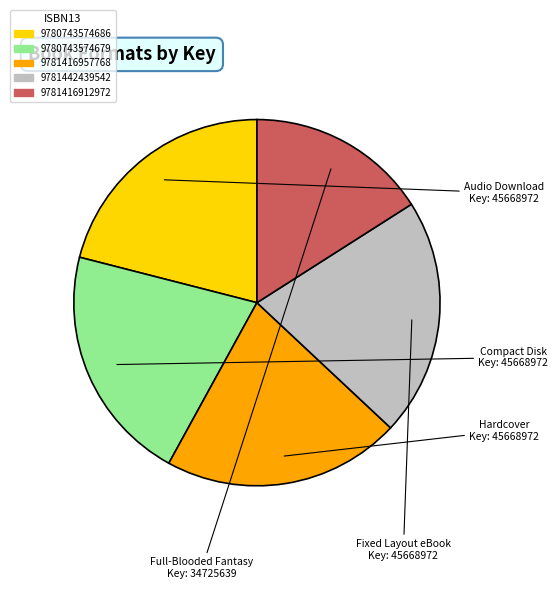

How many slices are in this pie chart?

5